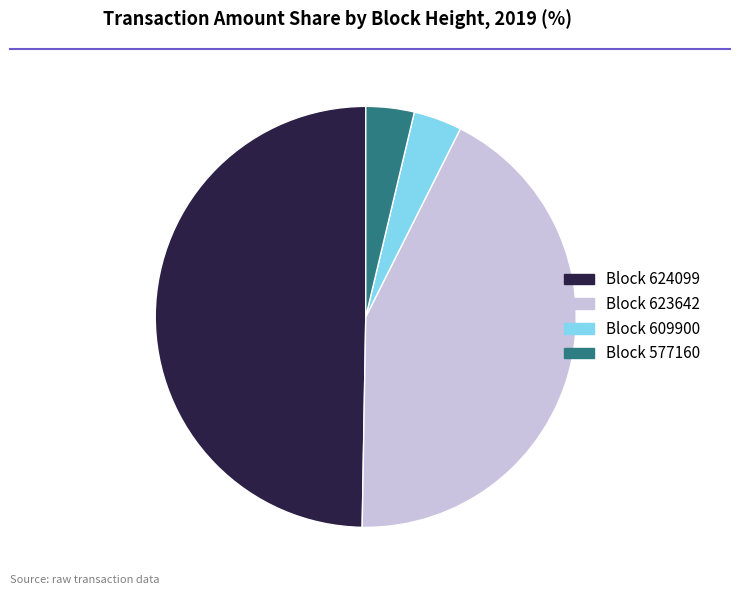

Is there a majority slice in this chart?

No